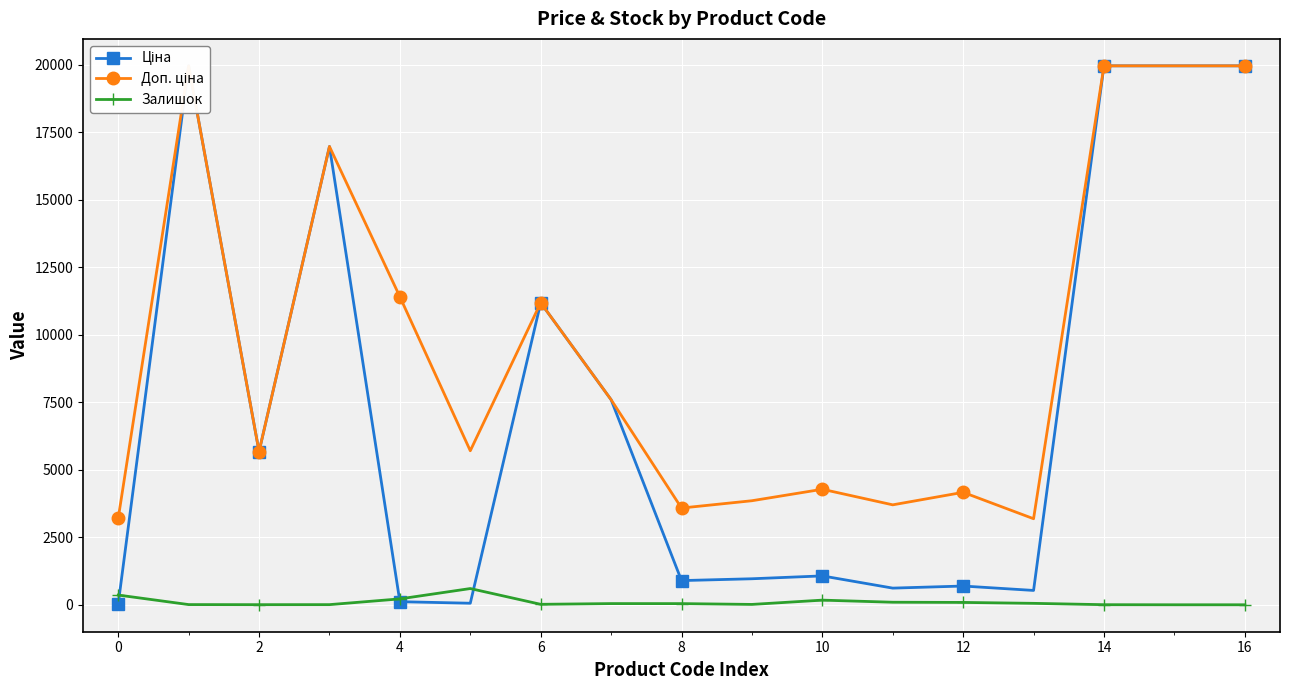

How many data points in Ціна are less than 1069?

8